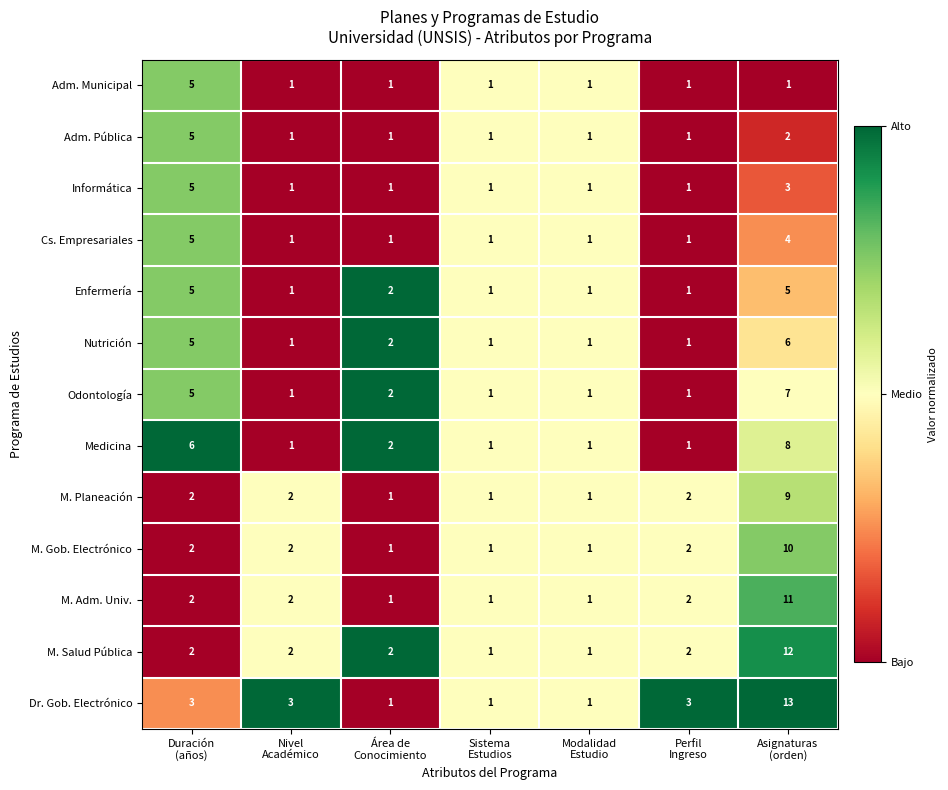

How many Medicina values are between 1 and 6?

6